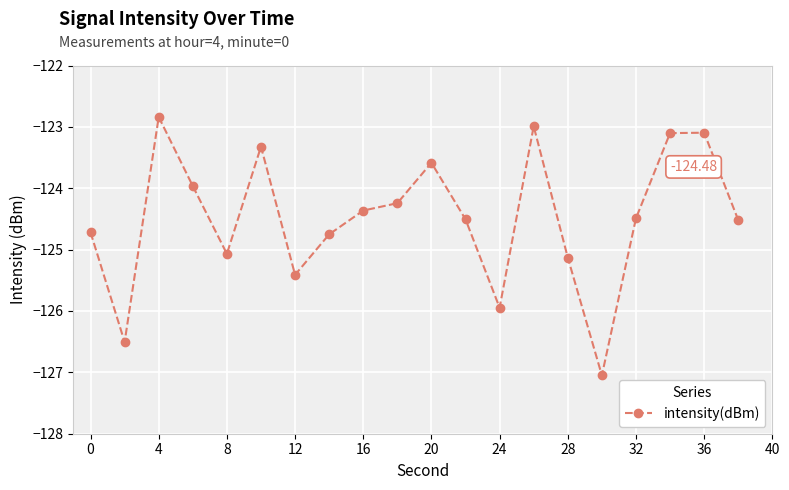

True or false: there are more than 1 points higher than both neighbors.

True